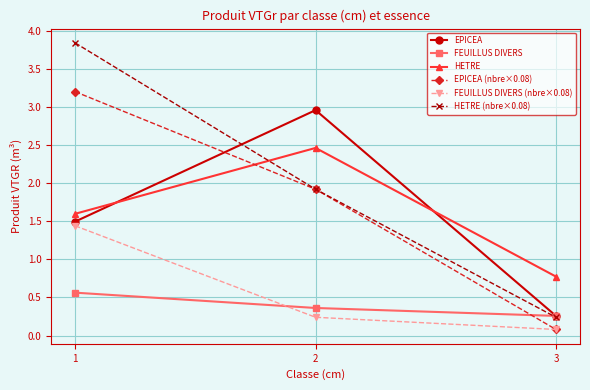

How many lines are shown in the chart?

6